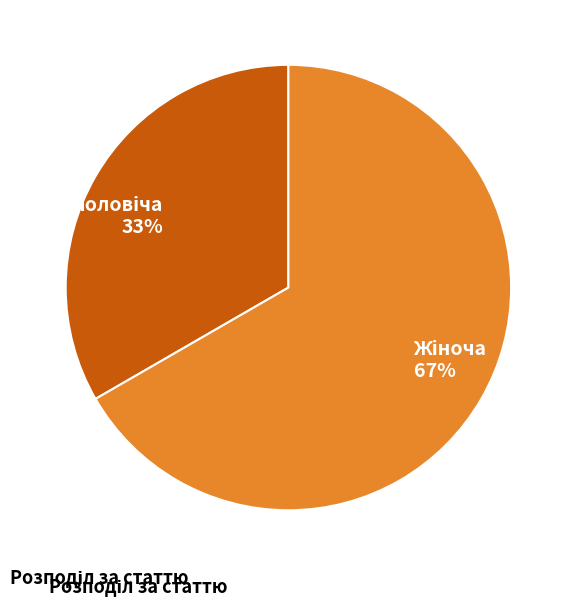

To the nearest percent, what is the average slice percentage?

50%